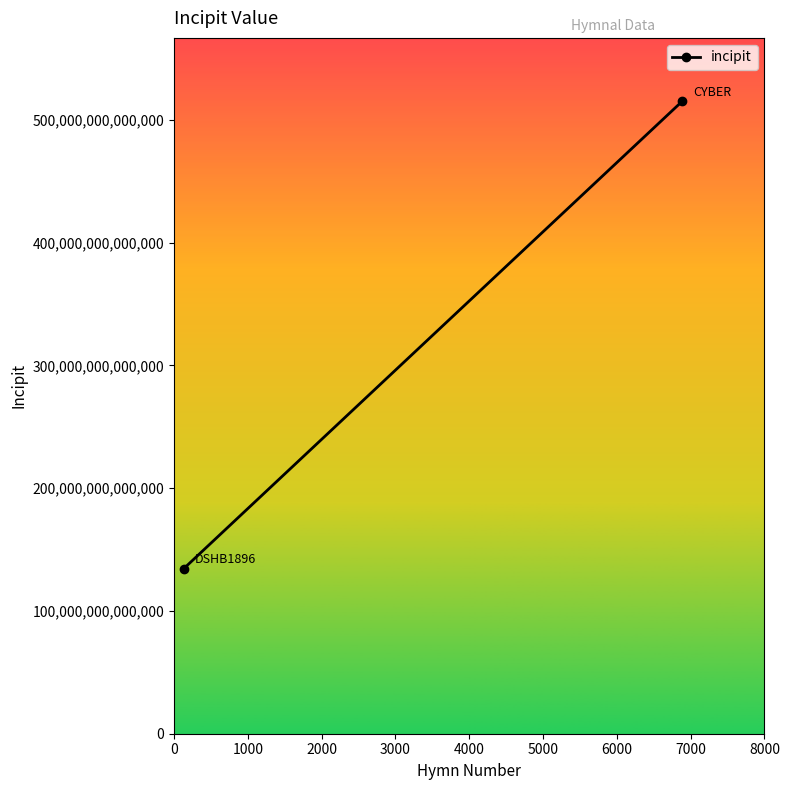

How many data points does each series have?

2